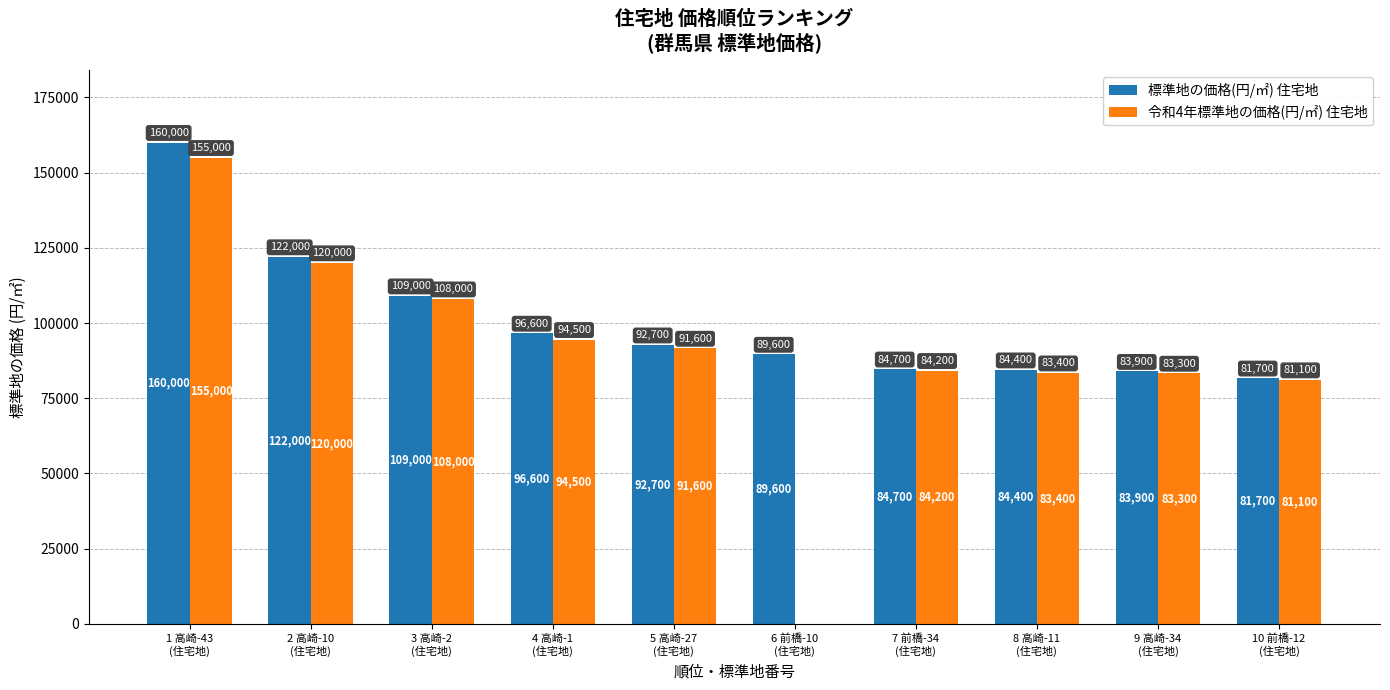

Reading left to right, list all the values displayed in this chart.

標準地の価格(円/㎡) 住宅地: 1 高崎-43
(住宅地)=160000	2 高崎-10
(住宅地)=122000	3 高崎-2
(住宅地)=109000	4 高崎-1
(住宅地)=96600	5 高崎-27
(住宅地)=92700	6 前橋-10
(住宅地)=89600	7 前橋-34
(住宅地)=84700	8 高崎-11
(住宅地)=84400	9 高崎-34
(住宅地)=83900	10 前橋-12
(住宅地)=81700
令和4年標準地の価格(円/㎡) 住宅地: 1 高崎-43
(住宅地)=155000	2 高崎-10
(住宅地)=120000	3 高崎-2
(住宅地)=108000	4 高崎-1
(住宅地)=94500	5 高崎-27
(住宅地)=91600	6 前橋-10
(住宅地)=0	7 前橋-34
(住宅地)=84200	8 高崎-11
(住宅地)=83400	9 高崎-34
(住宅地)=83300	10 前橋-12
(住宅地)=81100